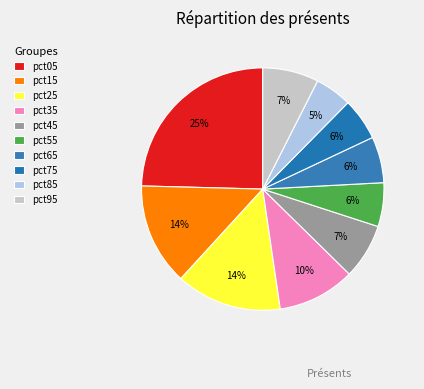

Count the number of slices in the pie.

10